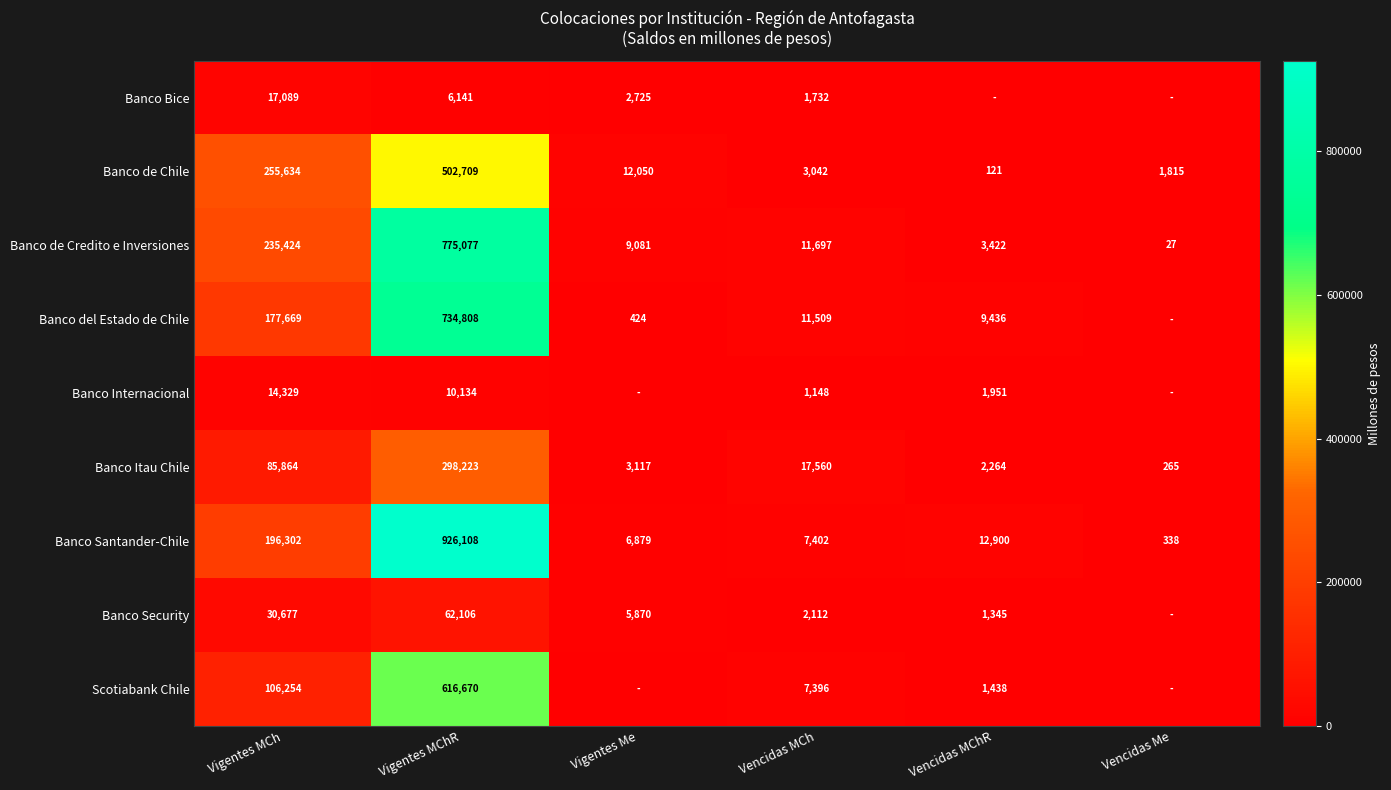

Which series changed the most between Vigentes MCh and Vigentes MChR?

Banco Santander-Chile